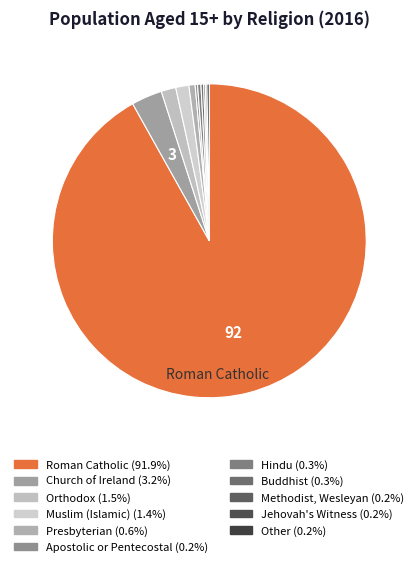

Between Apostolic or Pentecostal and Muslim (Islamic), which is larger?

Muslim (Islamic)